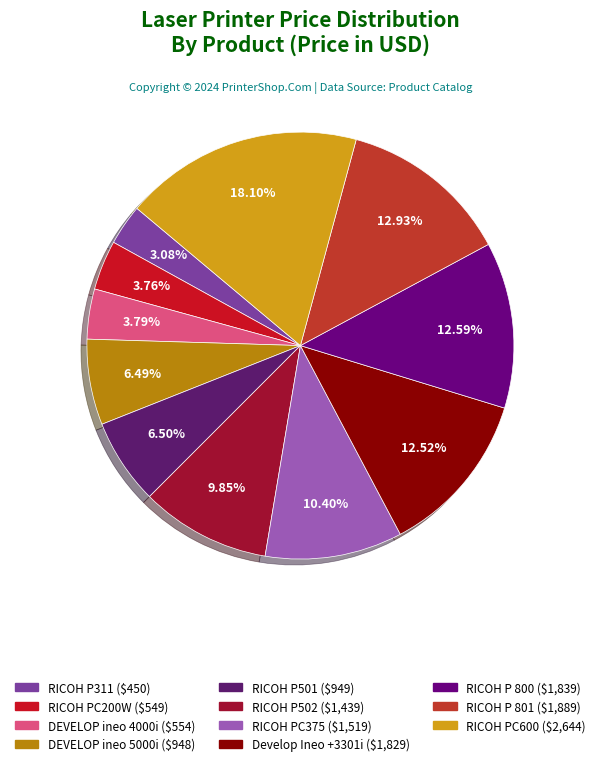

Is it true that RICOH PC600 is 8% of the pie?

False